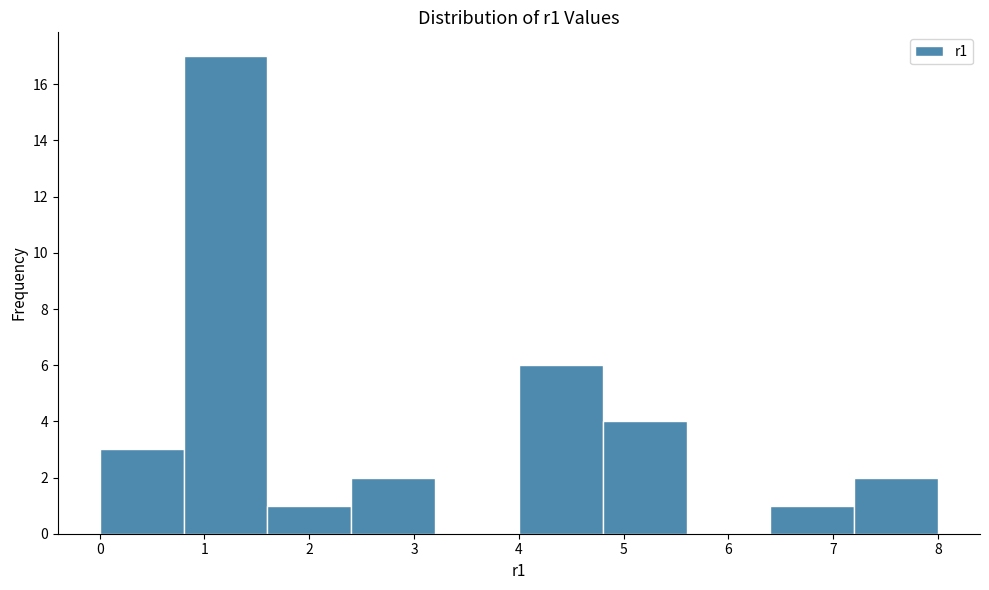

Which range on the x-axis has the tallest bar?

0.8 to 1.6